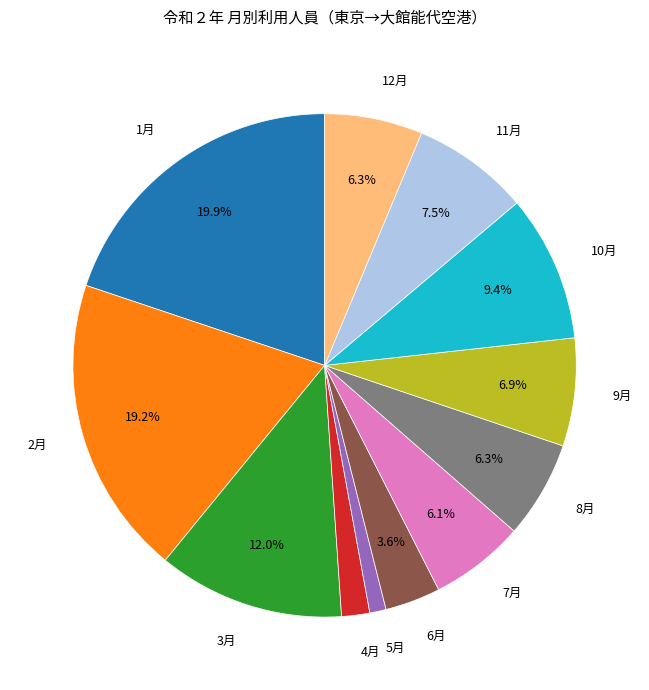

Does any single category account for the majority?

No